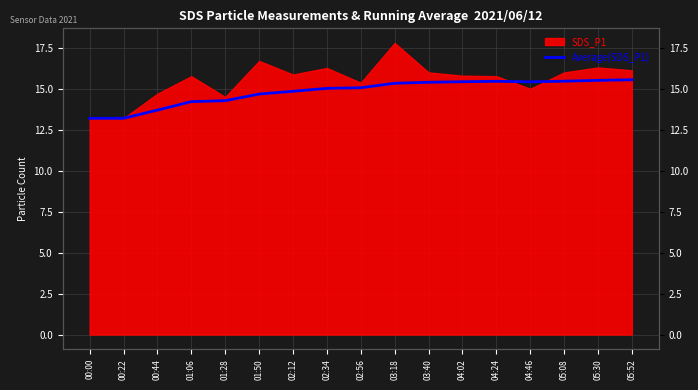

What position from the left is 05:30?

16